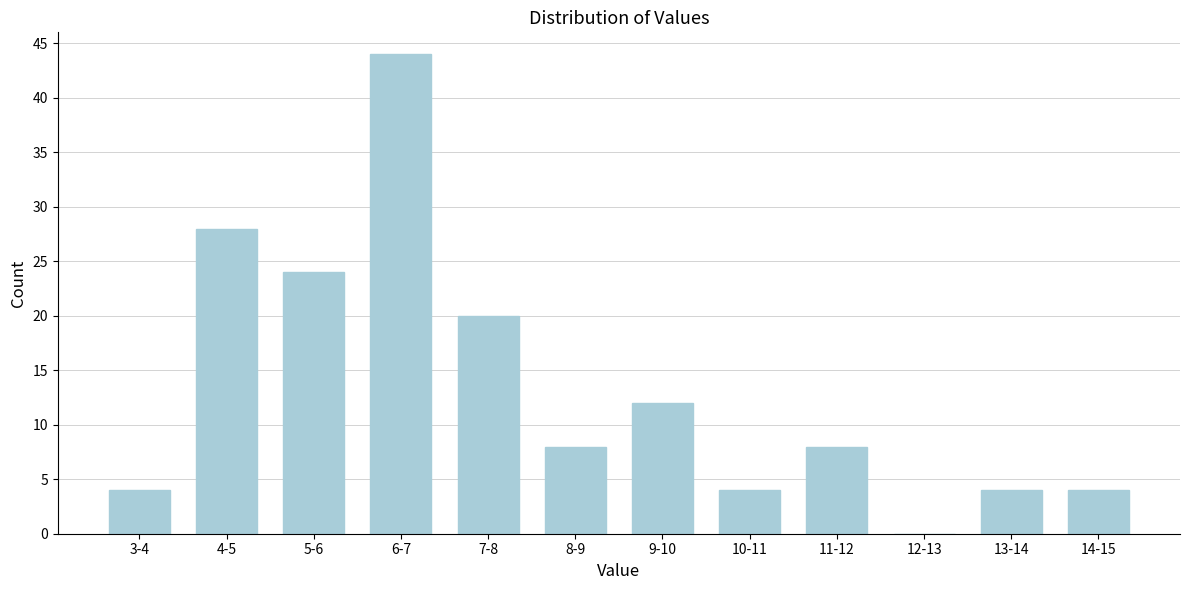

Reading right to left, what are all the values shown in this chart?

14-15=4	13-14=4	12-13=0	11-12=8	10-11=4	9-10=12	8-9=8	7-8=20	6-7=44	5-6=24	4-5=28	3-4=4